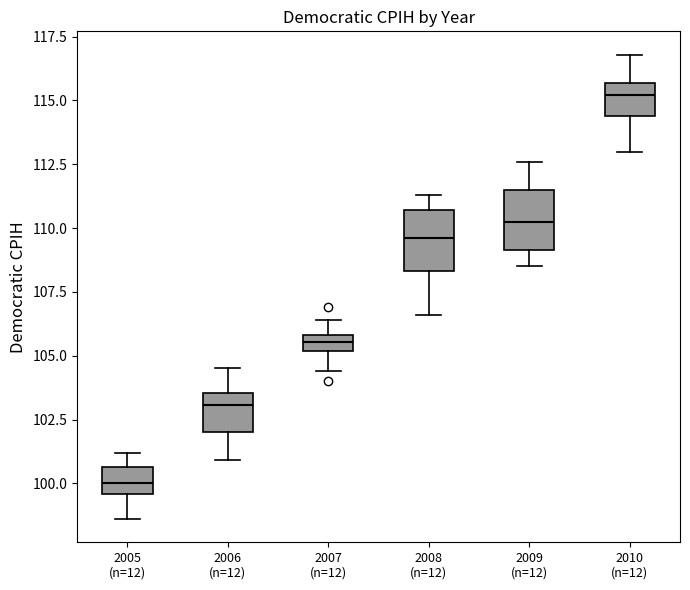

Which box has the lowest median line?

2005 (n=12)